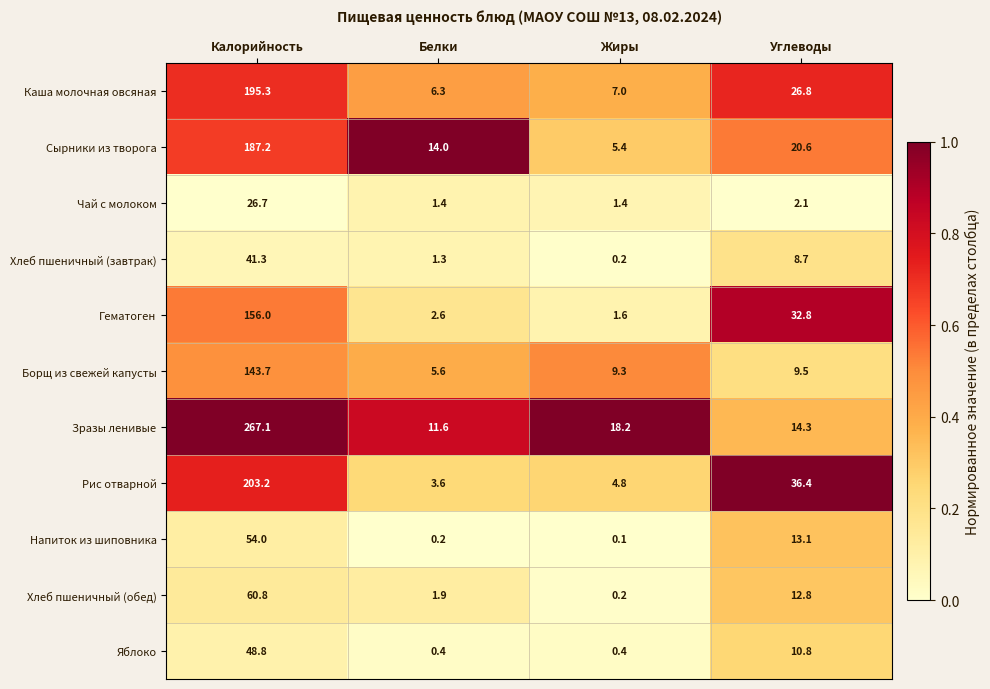

What value does the Хлеб пшеничный (завтрак) series have at Калорийность?

41.3